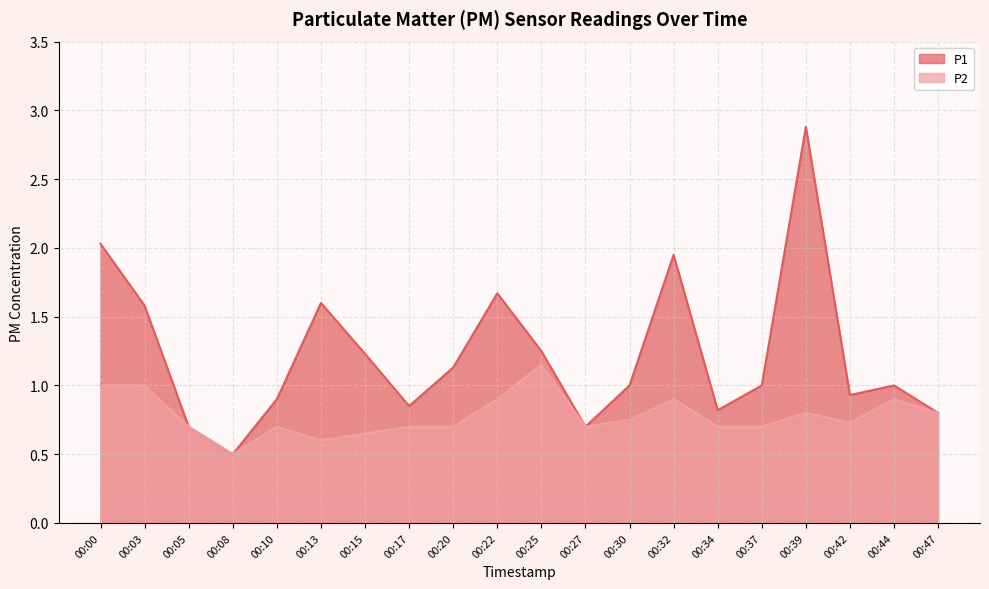

Which series has the largest range (max minus min)?

P1